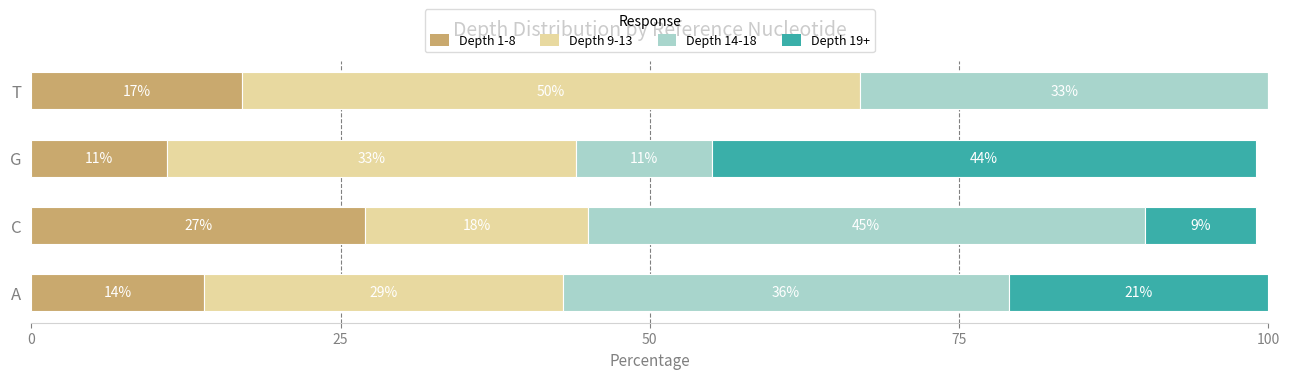

Where is Depth 1-8 nearest to the value 19?

T